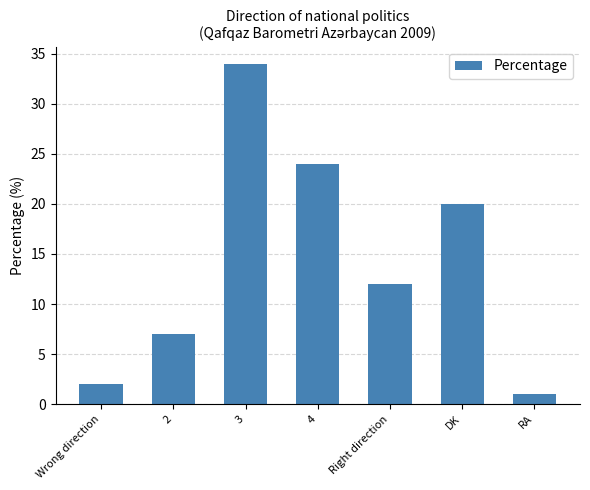

The chart shows a value of 20 at DK. True or false?

True